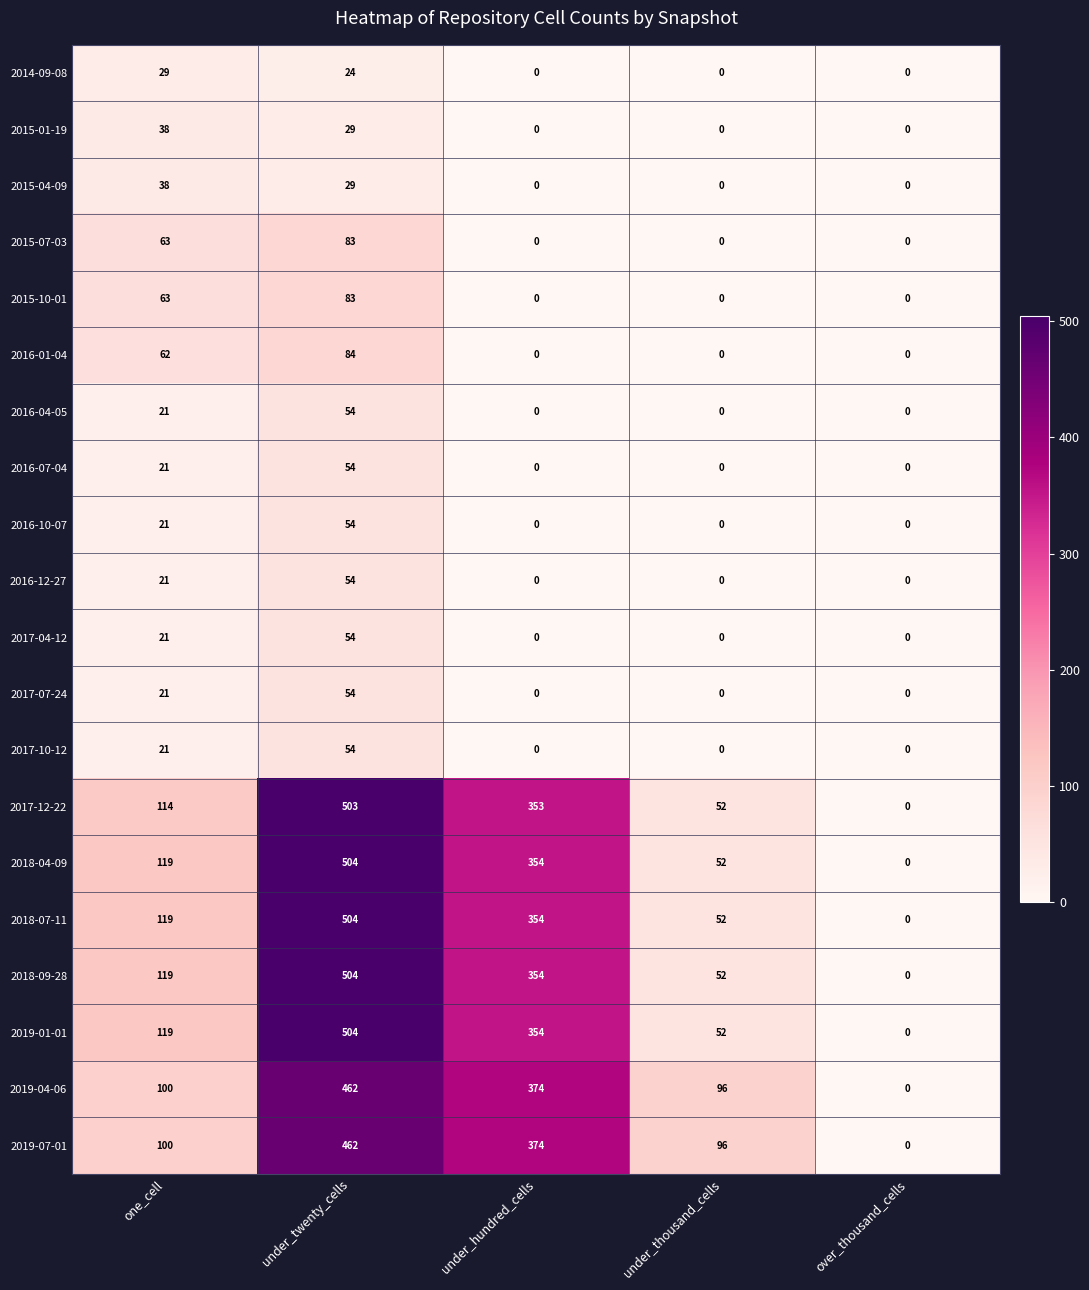

What is the difference between the second highest and minimum values in the 2017-07-24 series?

21